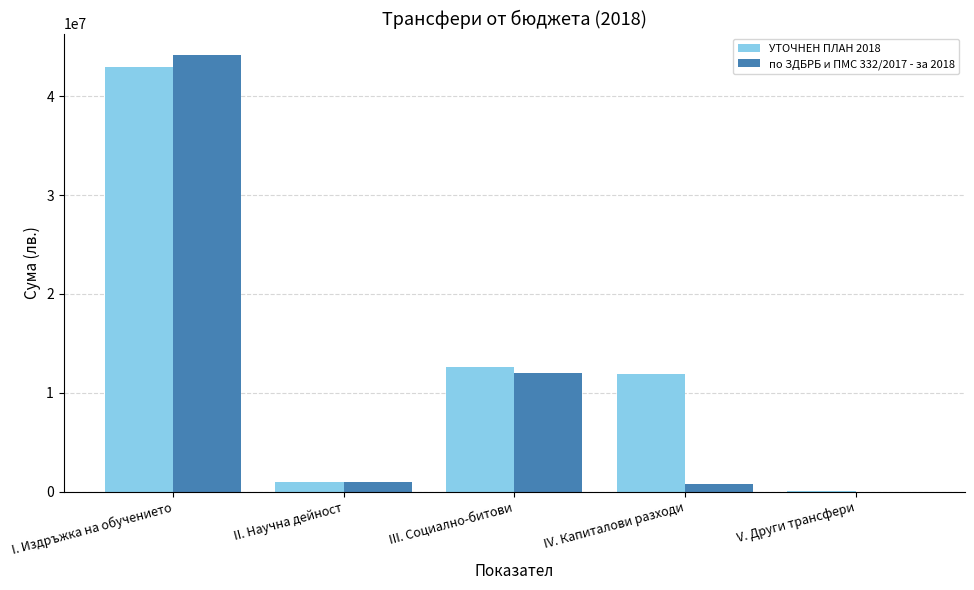

Does the chart contain stacked bars?

No